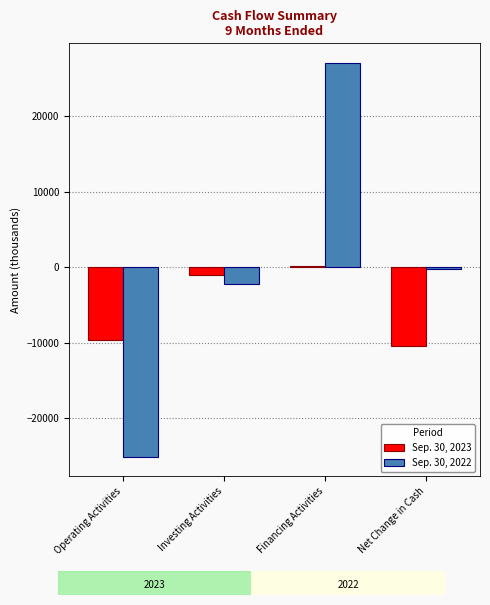

Is it true that Sep. 30, 2022 equals -25130 at Operating Activities?

True